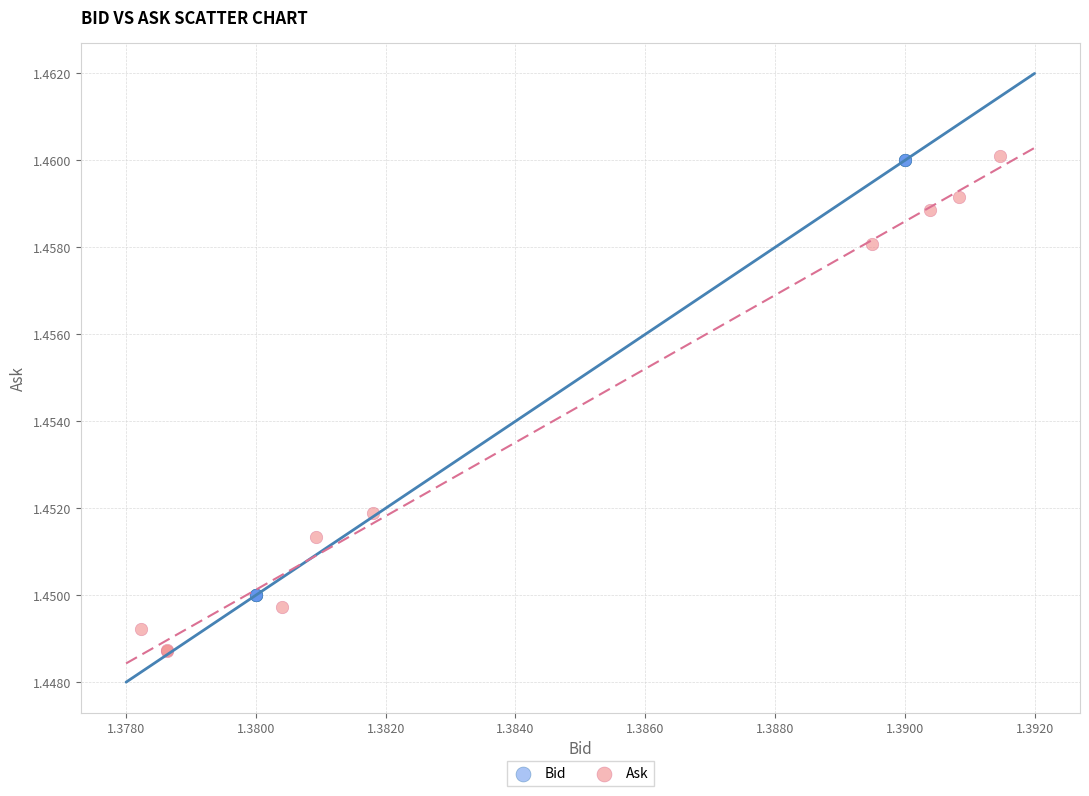

Which series contains the lowest Y value?

Ask